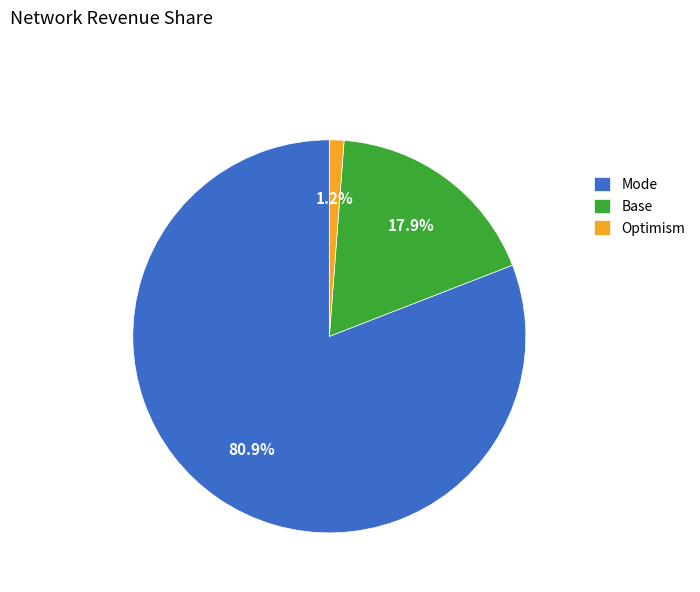

How much of the chart is everything except Base?

82.1%